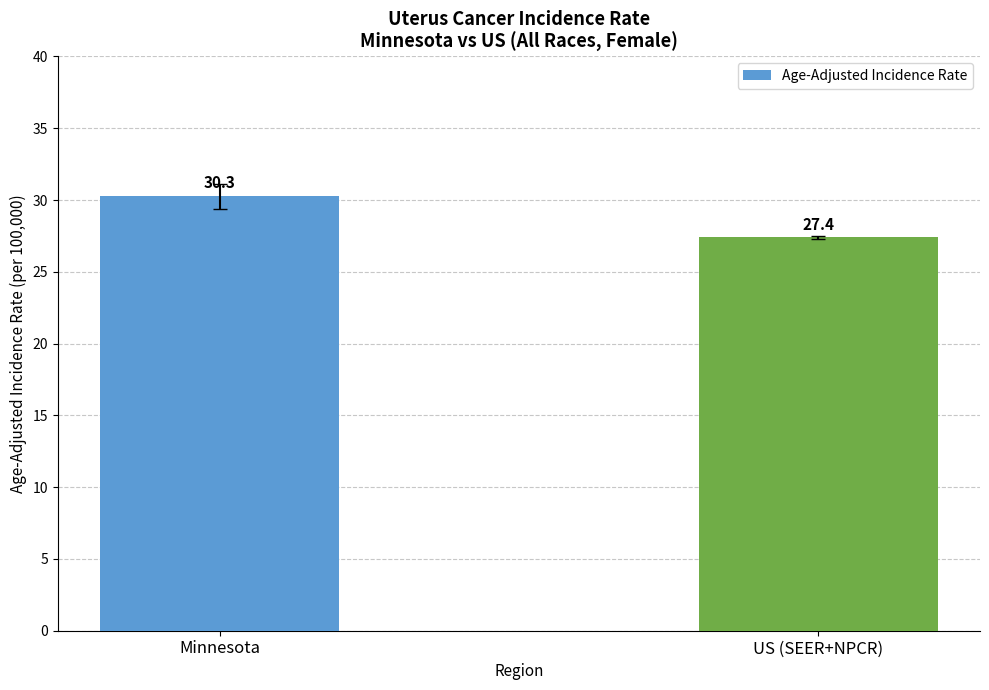

True or false: the data shows 27.4 at US (SEER+NPCR).

True